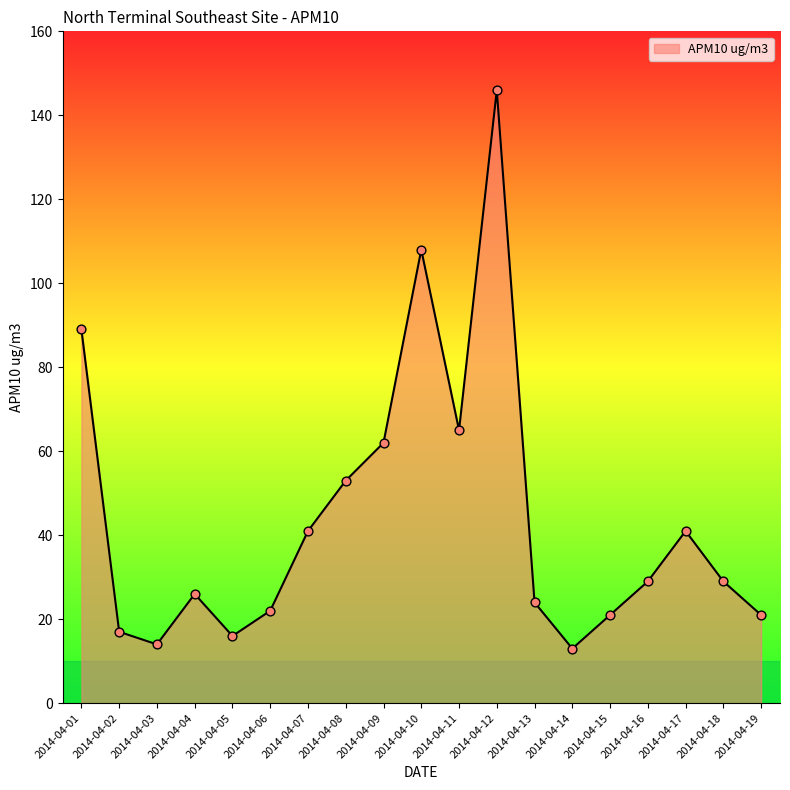

What is the change in value from 2014-04-01 to 2014-04-02?

-72